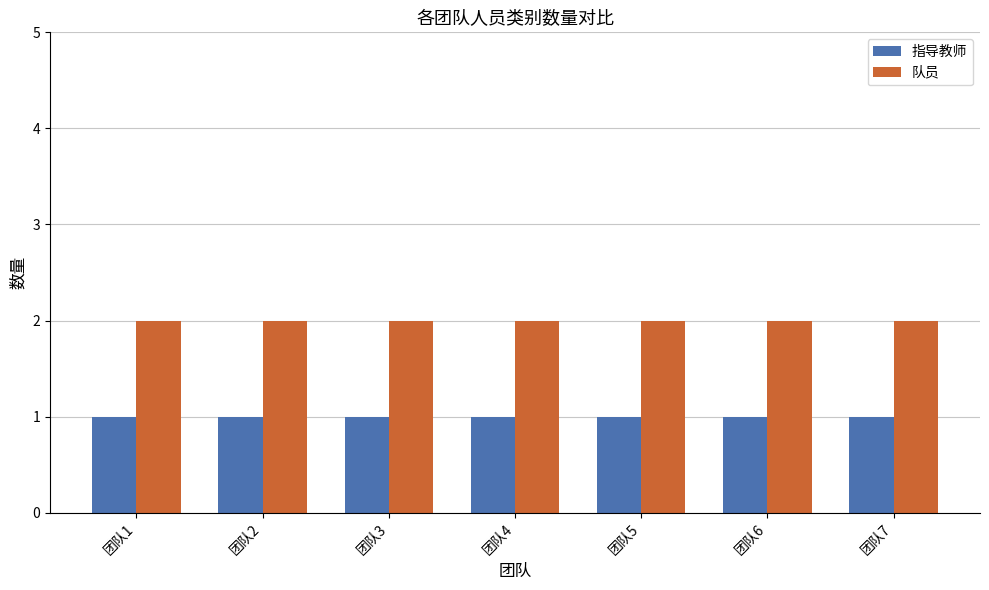

Rank the series by their maximum value, from highest to lowest.

队员, 指导教师